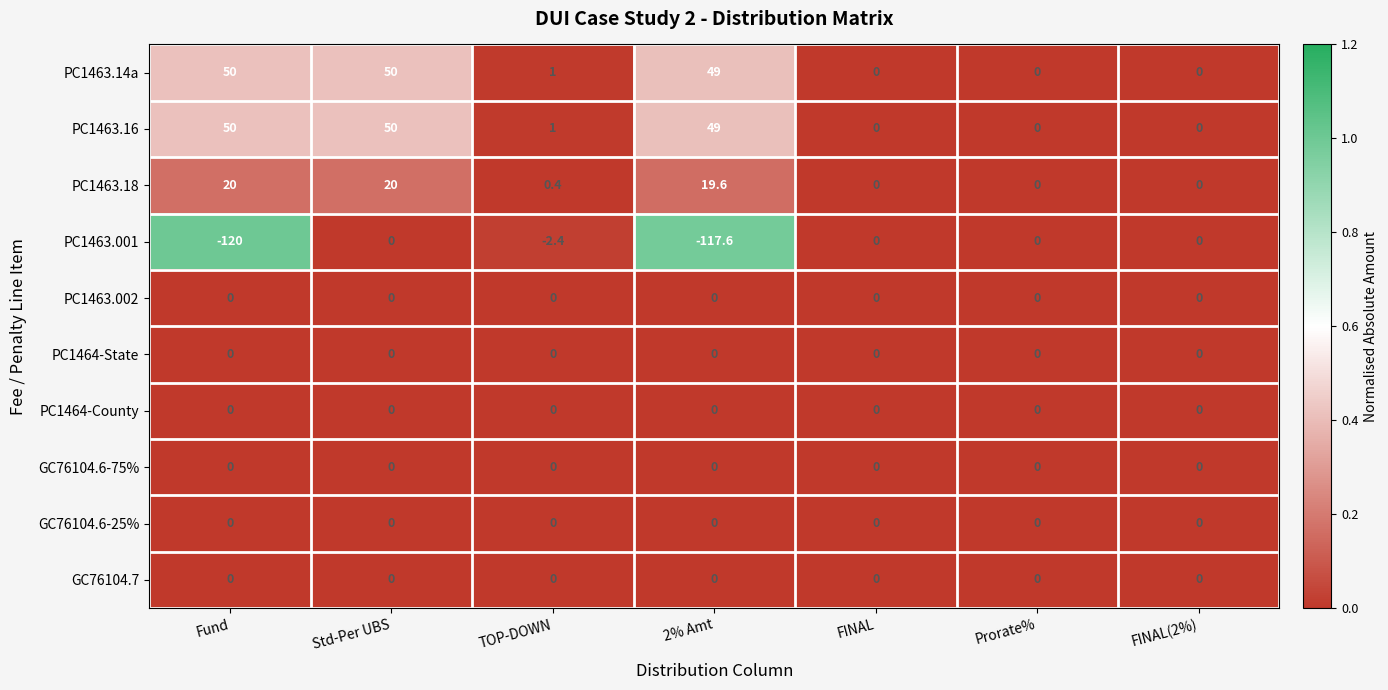

The GC76104.6-75% series shows 0.0 at Prorate%. True or false?

True